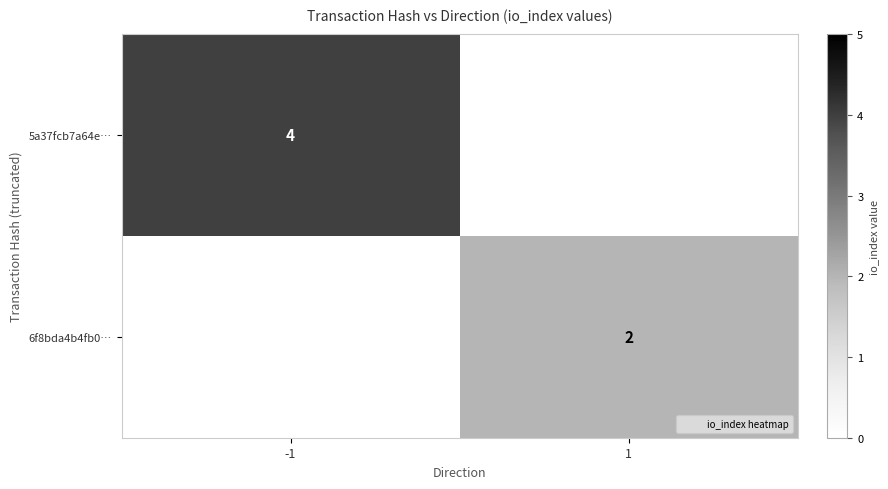

The 5a37fcb7a64e… series shows 0 at 1. True or false?

True